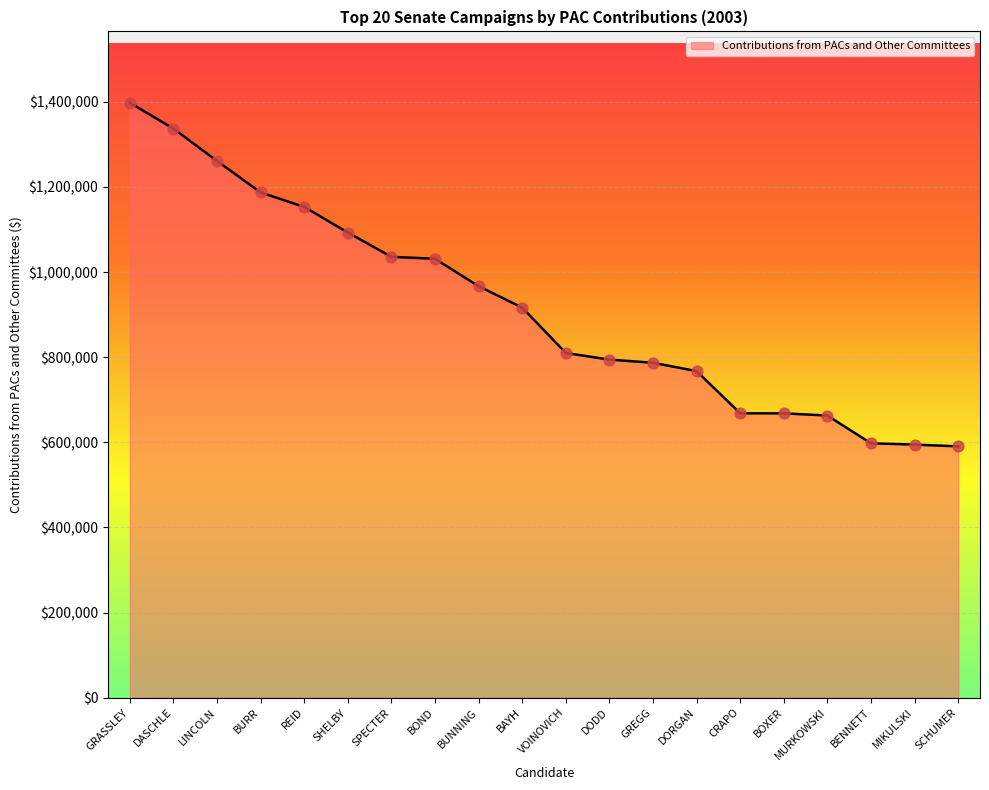

Approximately how many times larger is the value at VOINOVICH compared to BURR?

0.7